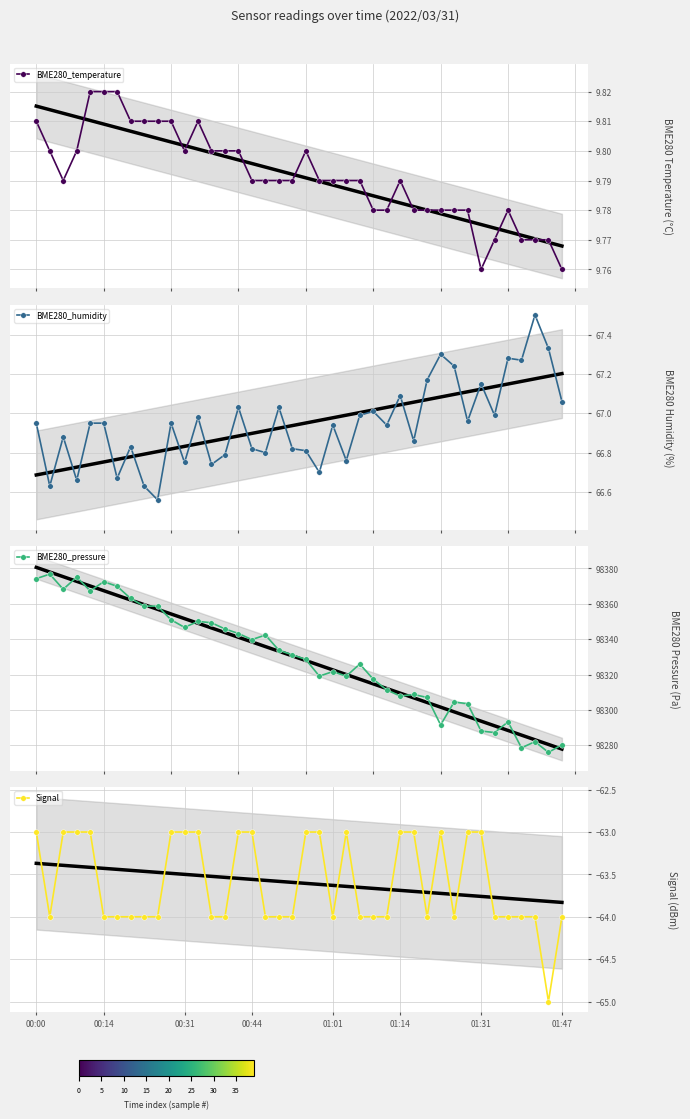

How many interior local valleys does the BME280_humidity series have?

14